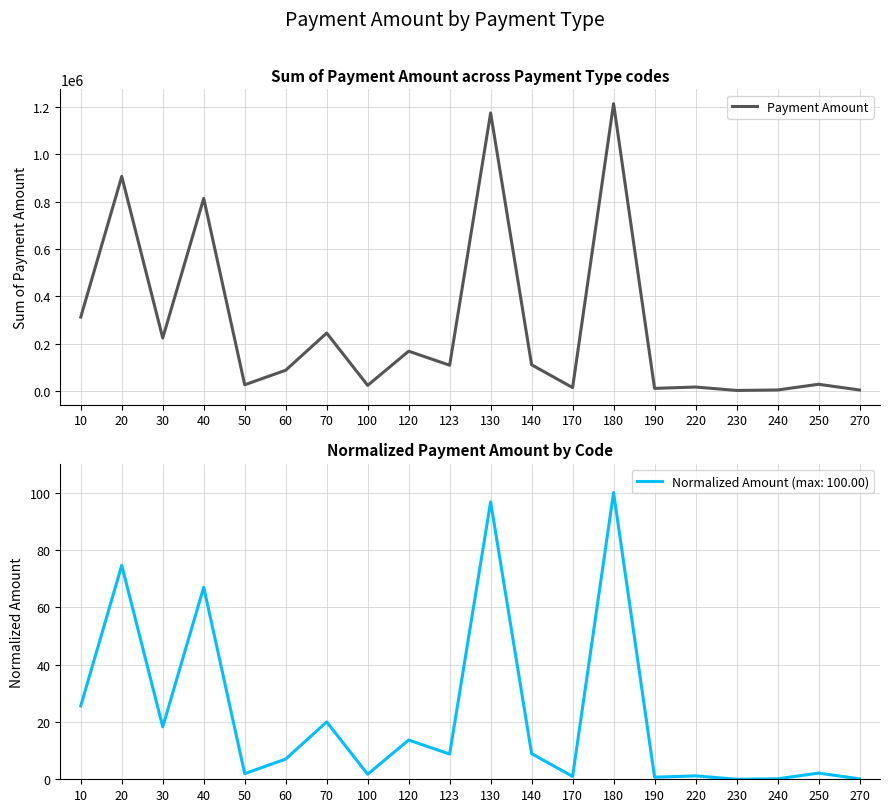

What is the smallest value displayed?

3150.3